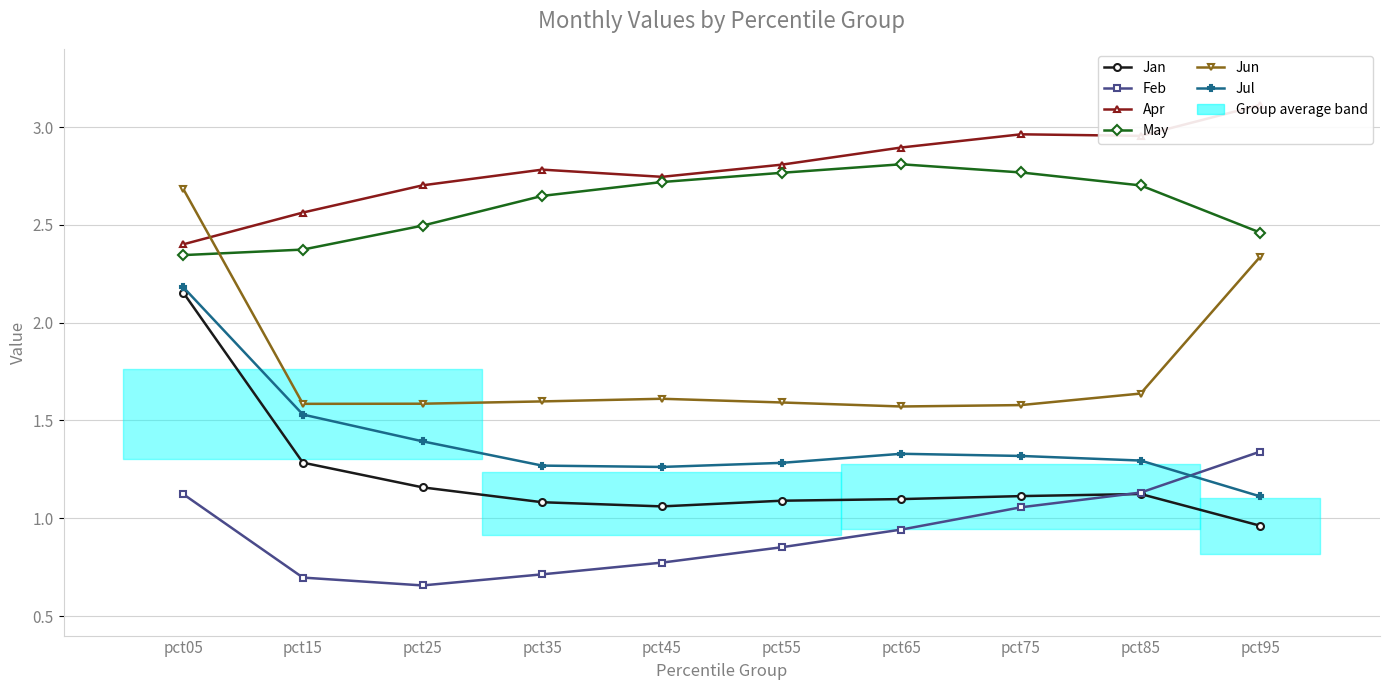

Which series has the largest range (max minus min)?

Jan